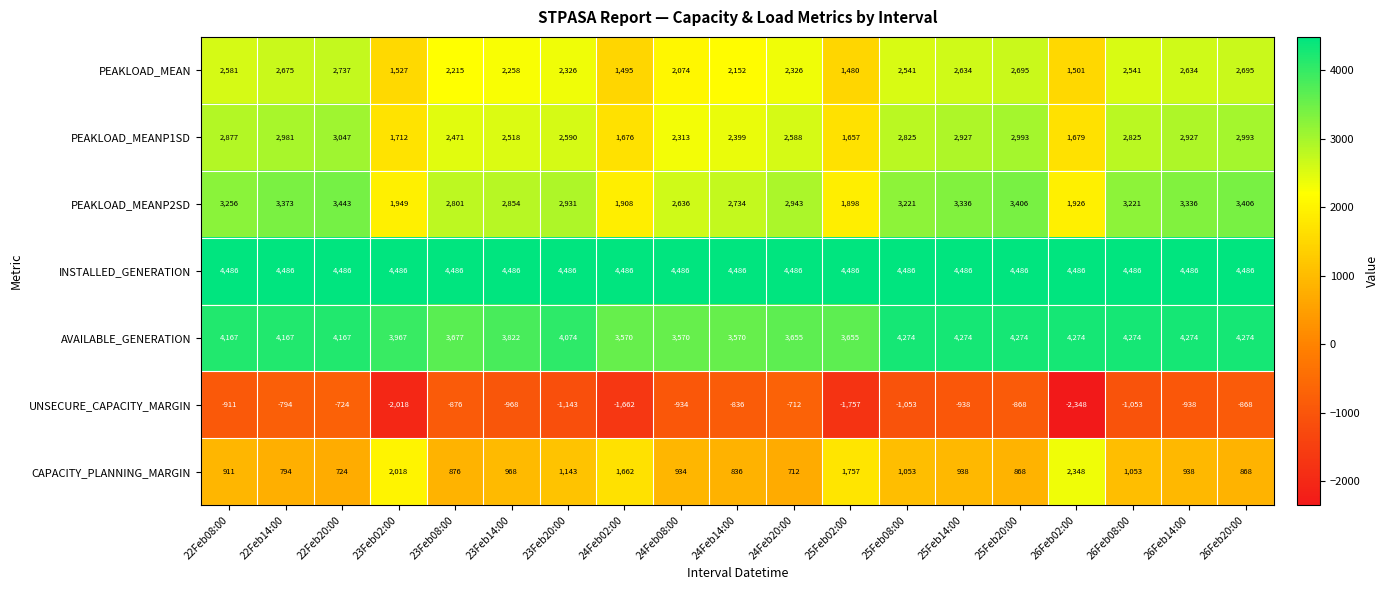

Where is UNSECURE_CAPACITY_MARGIN nearest to the value -1530?

24Feb02:00